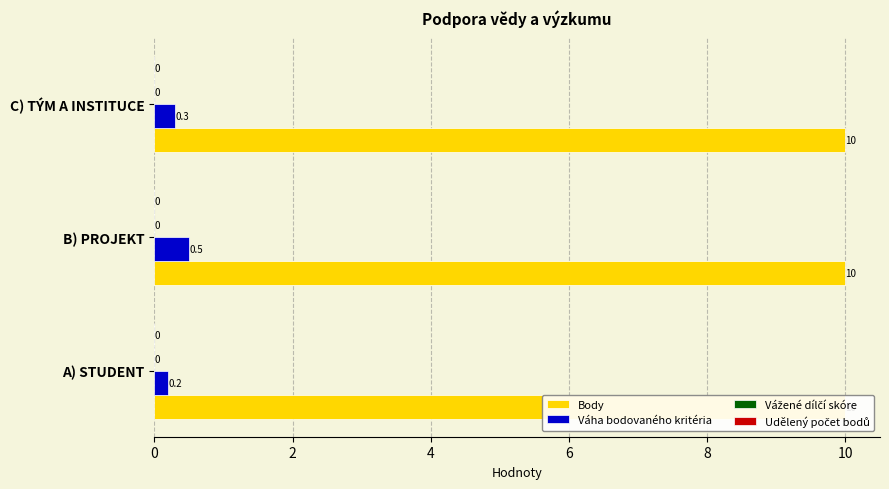

The value of Váha bodovaného kritéria at A) STUDENT is 0.3. True or false?

False